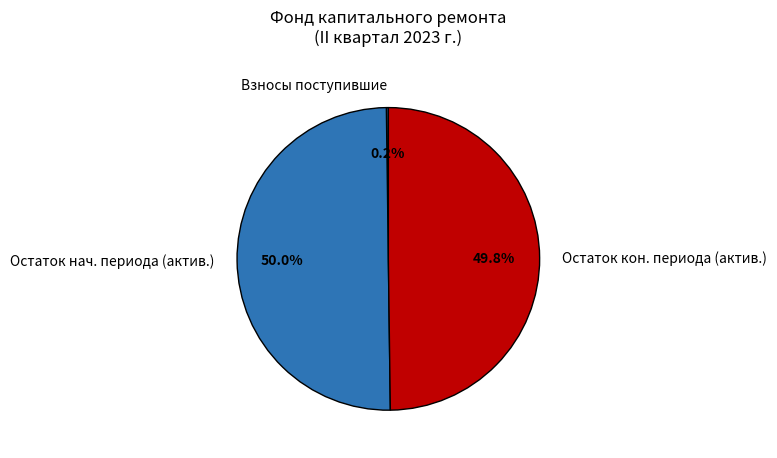

Approximately how many times larger is the value at Остаток кон. периода (актив.) compared to Остаток нач. периода (актив.)?

1.0